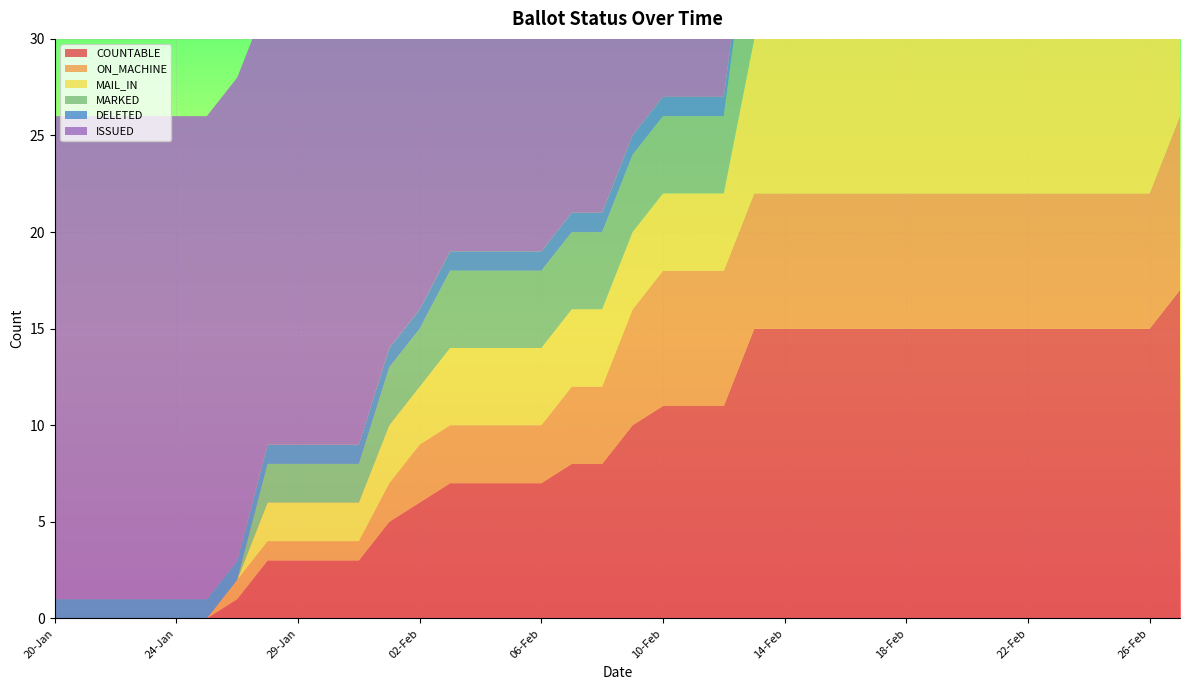

Reading left to right, what are all the values shown in this chart?

COUNTABLE: 0	0	0	0	0	0	1	3	3	3	3	5	6	7	7	7	7	8	8	10	11	11	11	15	15	15	15	15	15	15	15	15	15	15	15	15	15	17
ON_MACHINE: 0	0	0	0	0	0	1	1	1	1	1	2	3	3	3	3	3	4	4	6	7	7	7	7	7	7	7	7	7	7	7	7	7	7	7	7	7	9
MAIL_IN: 0	0	0	0	0	0	0	2	2	2	2	3	3	4	4	4	4	4	4	4	4	4	4	8	8	8	8	8	8	8	8	8	8	8	8	8	8	8
MARKED: 0	0	0	0	0	0	0	2	2	2	2	3	3	4	4	4	4	4	4	4	4	4	4	8	8	8	8	8	8	8	8	8	8	8	8	8	8	8
DELETED: 1	1	1	1	1	1	1	1	1	1	1	1	1	1	1	1	1	1	1	1	1	1	1	1	1	1	1	1	1	1	1	1	1	2	2	2	2	2
ISSUED: 25	25	25	25	25	25	25	23	23	23	23	22	22	21	21	21	21	21	21	21	21	21	21	17	18	18	18	18	18	18	18	18	18	17	17	17	17	17